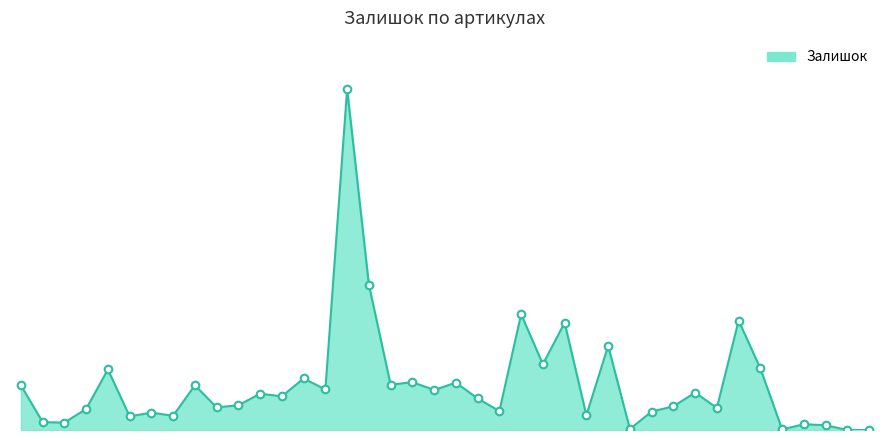

Does the chart have visible grid lines?

No